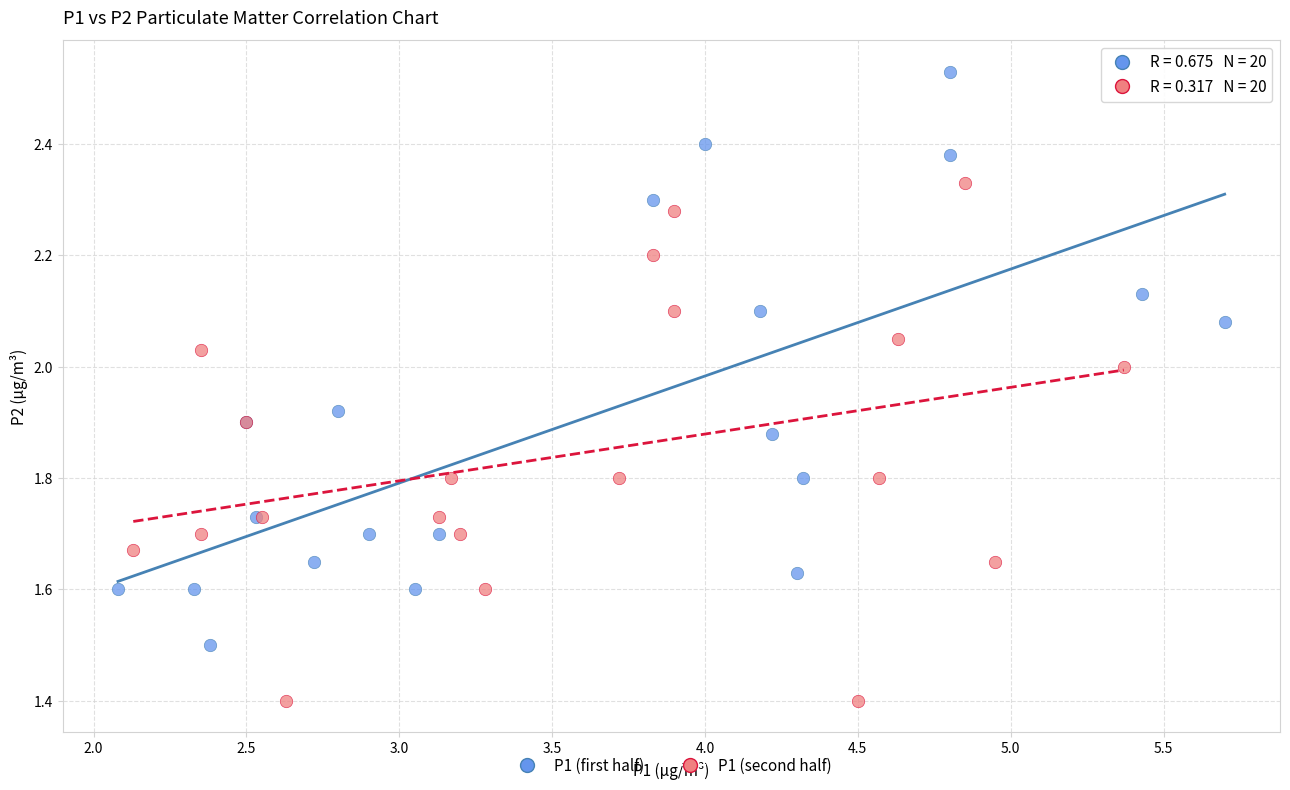

Which series has the largest Y range (max minus min)?

P1 (first half)